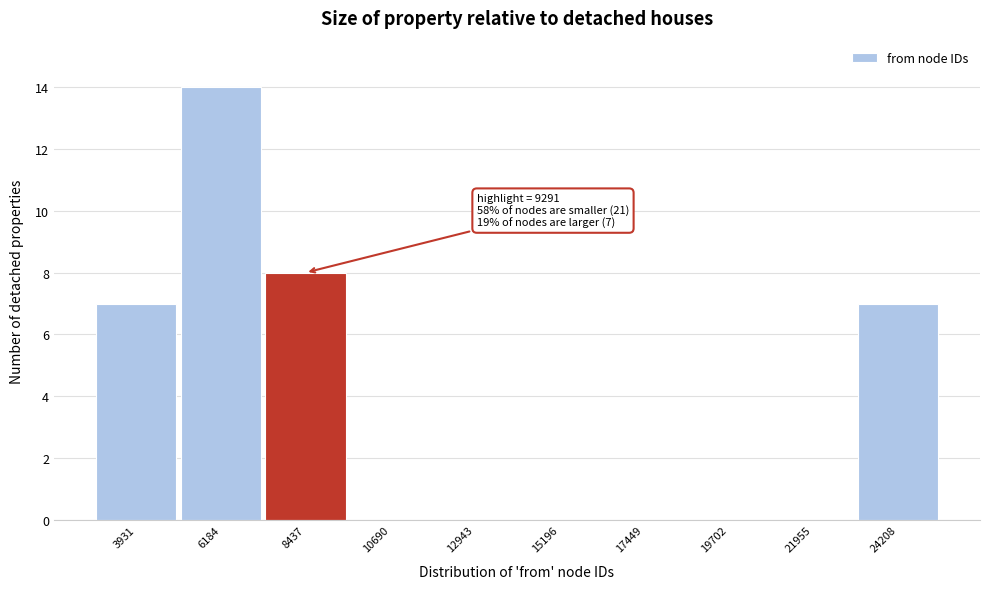

Reading left to right, transcribe all the data shown in this chart.

3931=7	6184=14	8437=8	10690=0	12943=0	15196=0	17449=0	19702=0	21955=0	24208=7